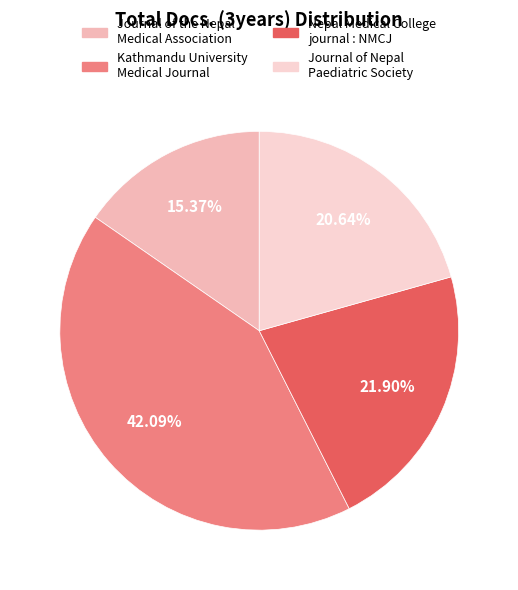

Which category has the biggest portion of the pie?

Kathmandu University Medical Journal